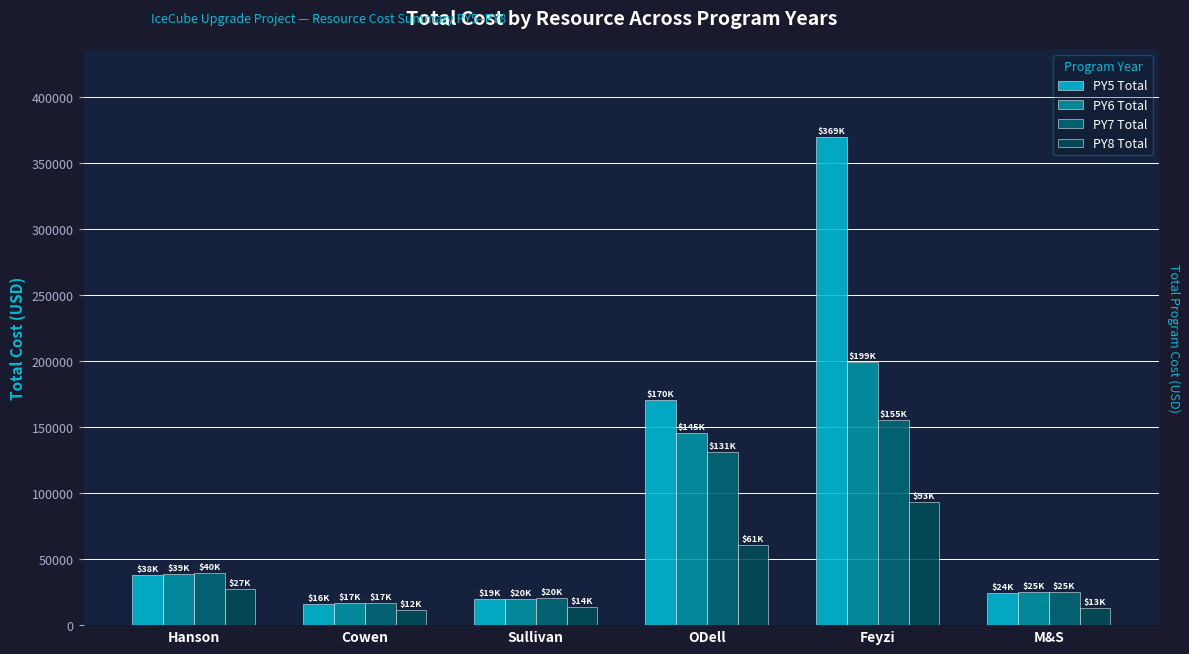

What is the sum of all PY6 Total values?

444393.8